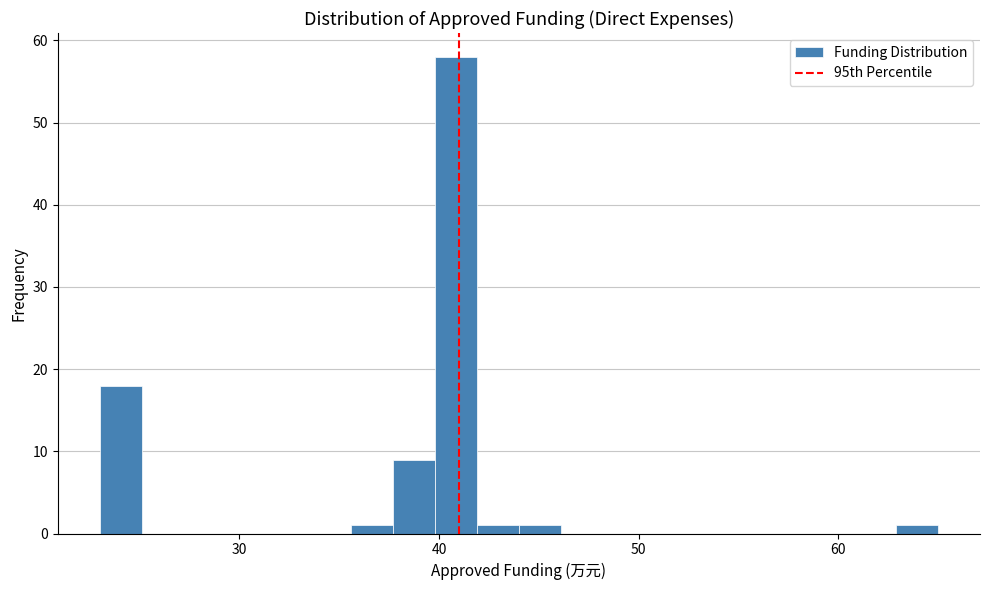

Around what value on the x-axis is the tallest bar? Give the approximate position of its centre, as read against the axis.

41